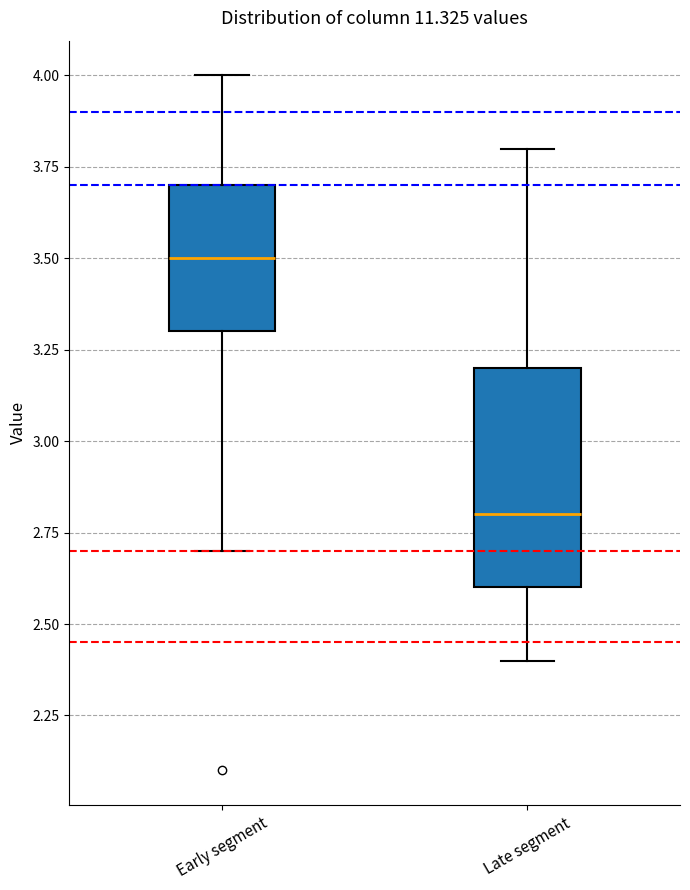

Reading left to right, transcribe this box plot: for each box, give where its median line is, the range the box spans, and where its two whiskers end, as read against the y-axis. The values are not printed on the chart, so give them approximately, as read against the axis.

Early segment: median 3.5, box 3.3 to 3.7, whiskers 2.7 to 4.0
Late segment: median 2.8, box 2.6 to 3.2, whiskers 2.4 to 3.8